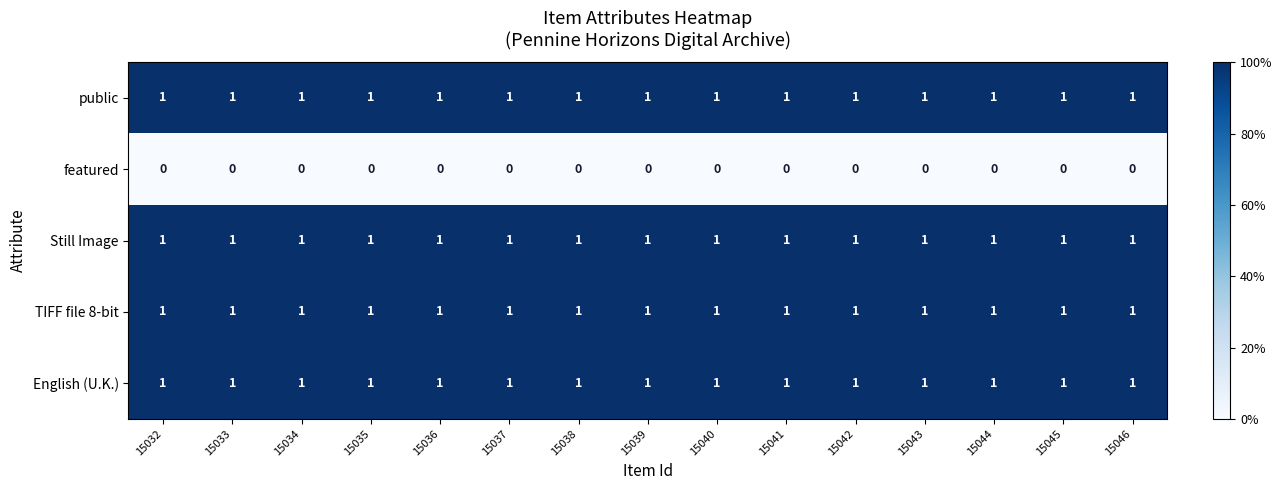

What is the sum of all Still Image values?

15